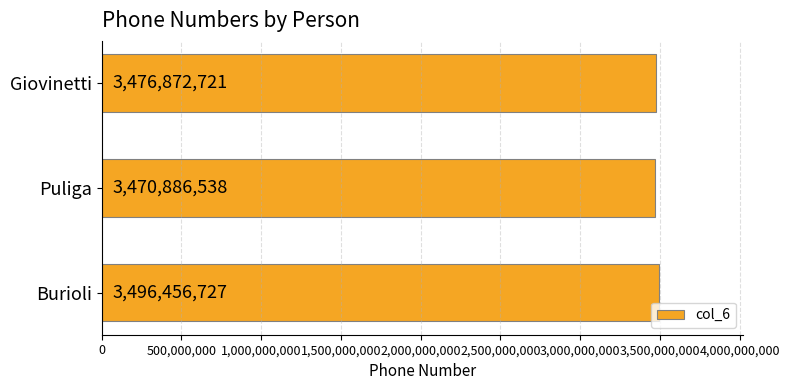

List the labels in order of value, largest first.

Burioli, Giovinetti, Puliga